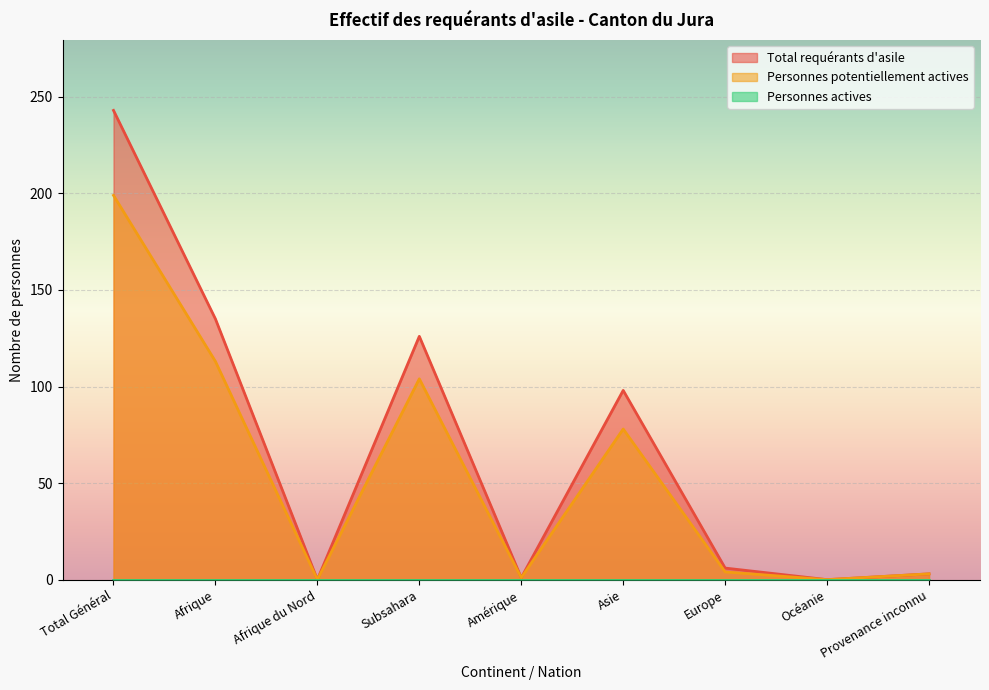

At which category does Personnes potentiellement actives reach its first local peak?

Subsahara